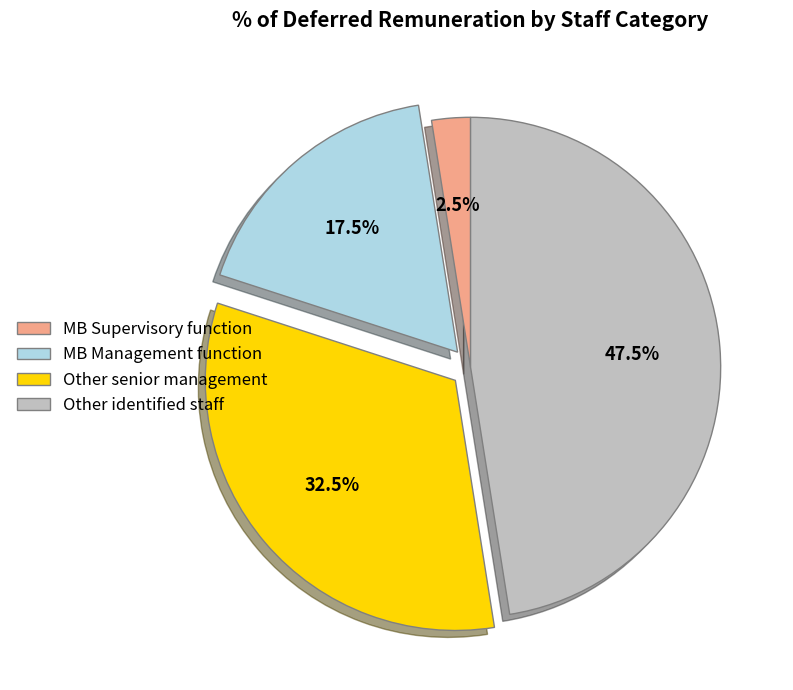

To the nearest percent, what is the combined percentage of Other senior management and MB Supervisory function?

35%